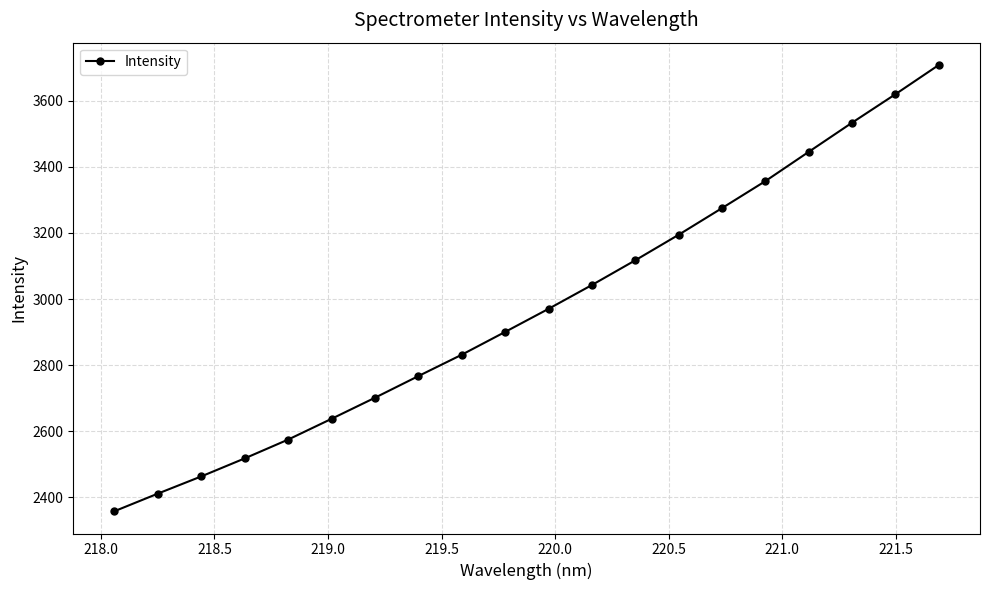

What is the value of the 18th point from the left?

3533.5